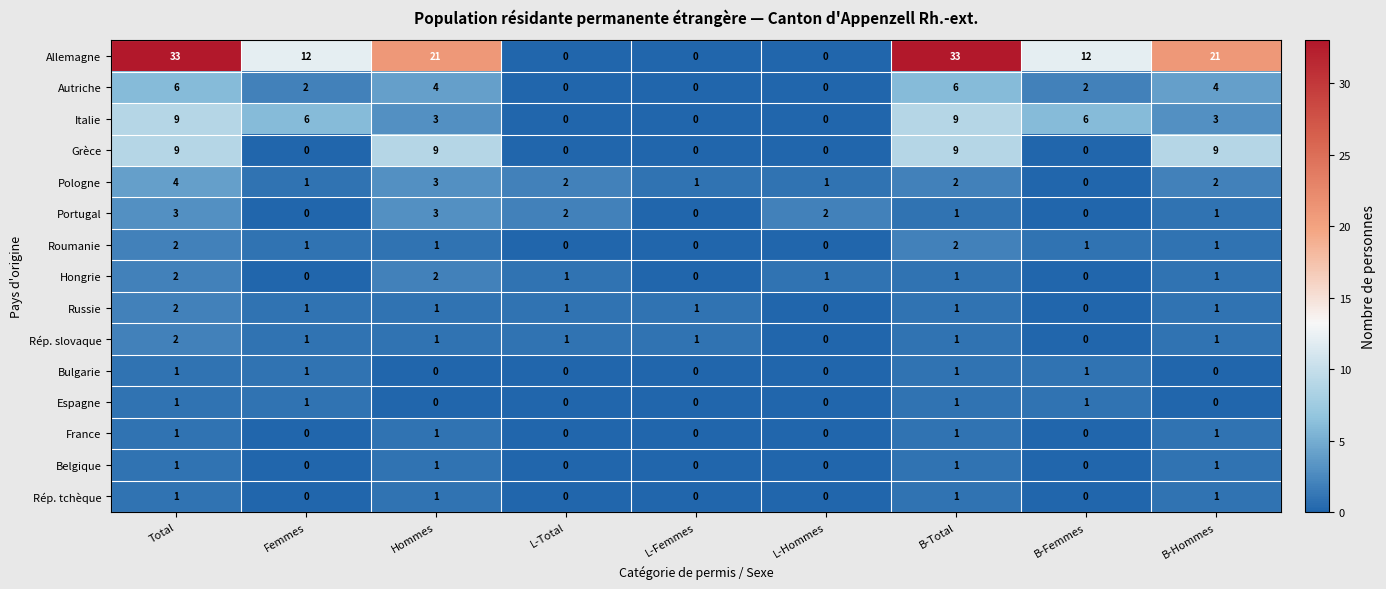

True or false: Italie has a value of 2 at B-Femmes.

False